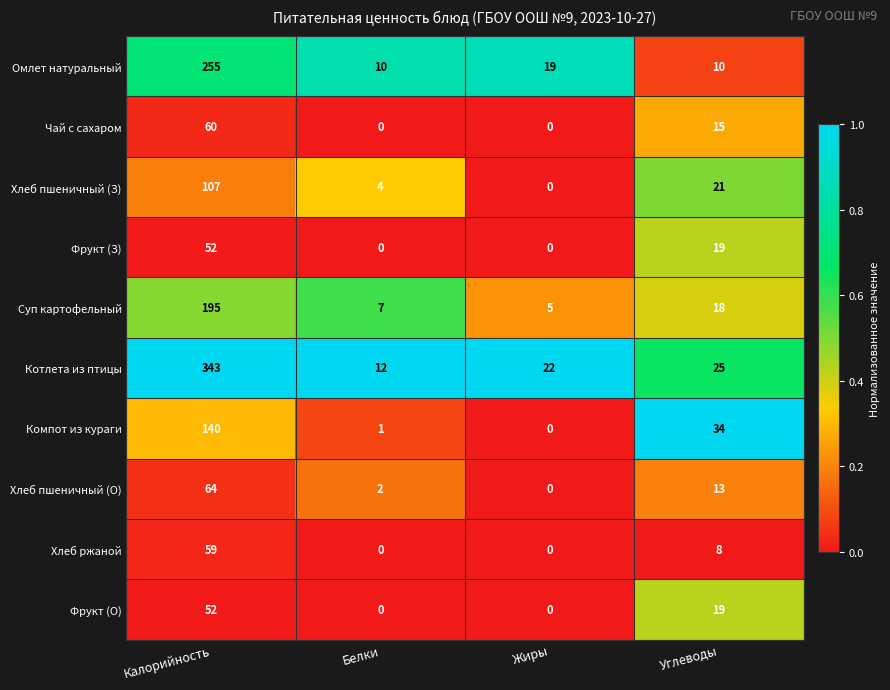

What is the average value of the Компот из кураги series?

44